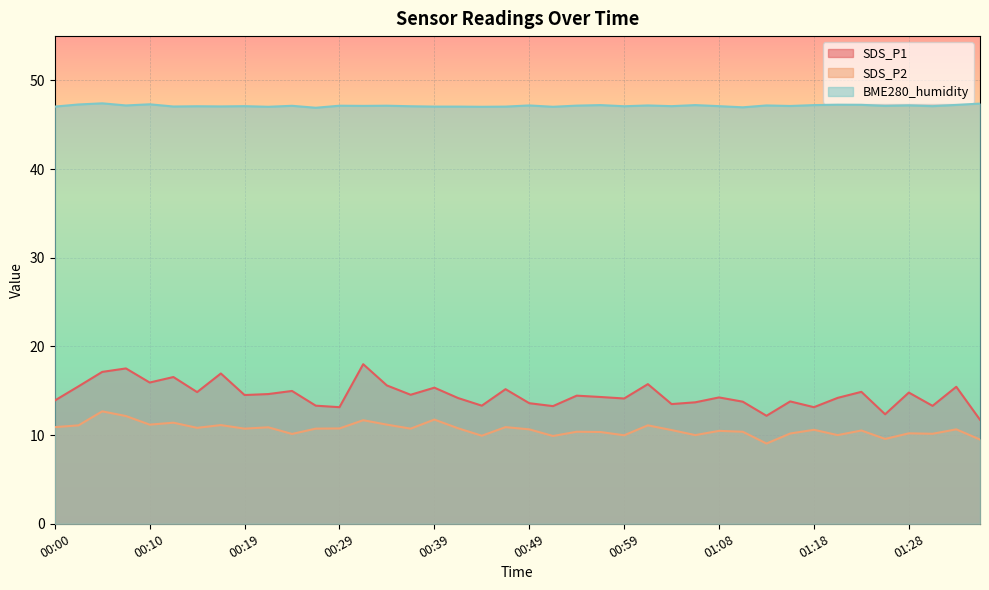

Between 00:41 and 01:06, which series saw the biggest shift?

SDS_P2